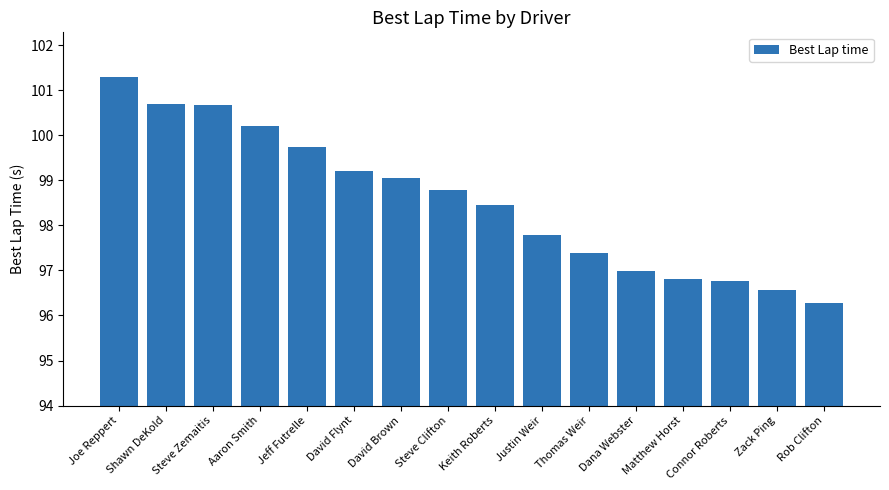

Reading left to right, list all the values displayed in this chart.

101.3	100.7	100.7	100.2	99.8	99.2	99.0	98.8	98.5	97.8	97.4	97.0	96.8	96.8	96.6	96.3